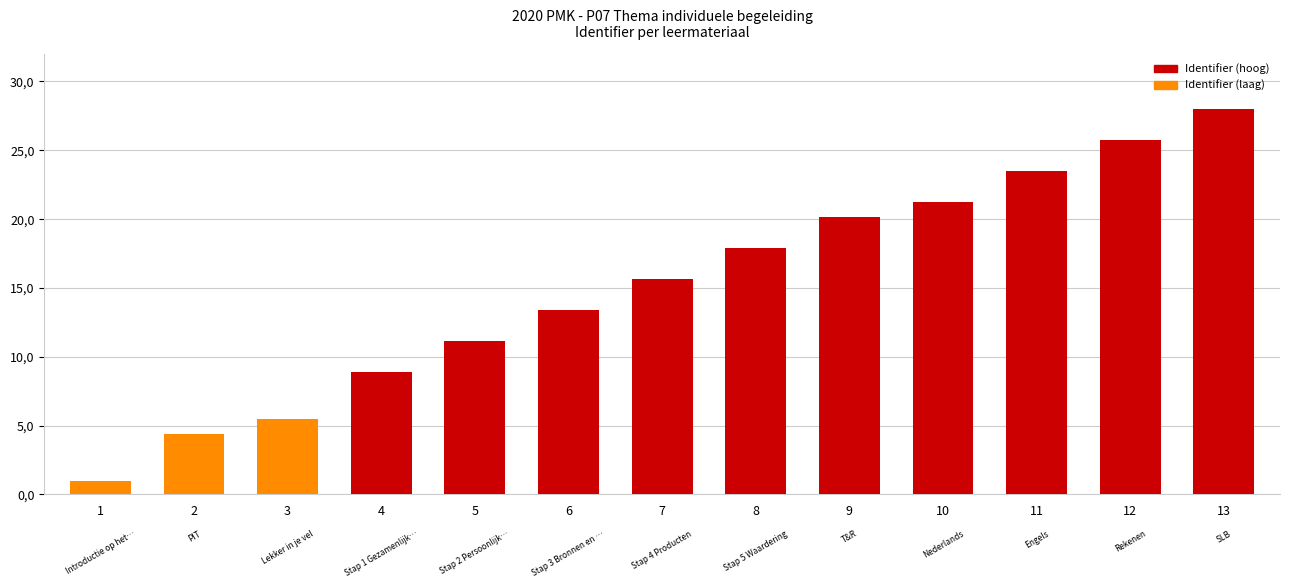

Are the bars horizontal?

No